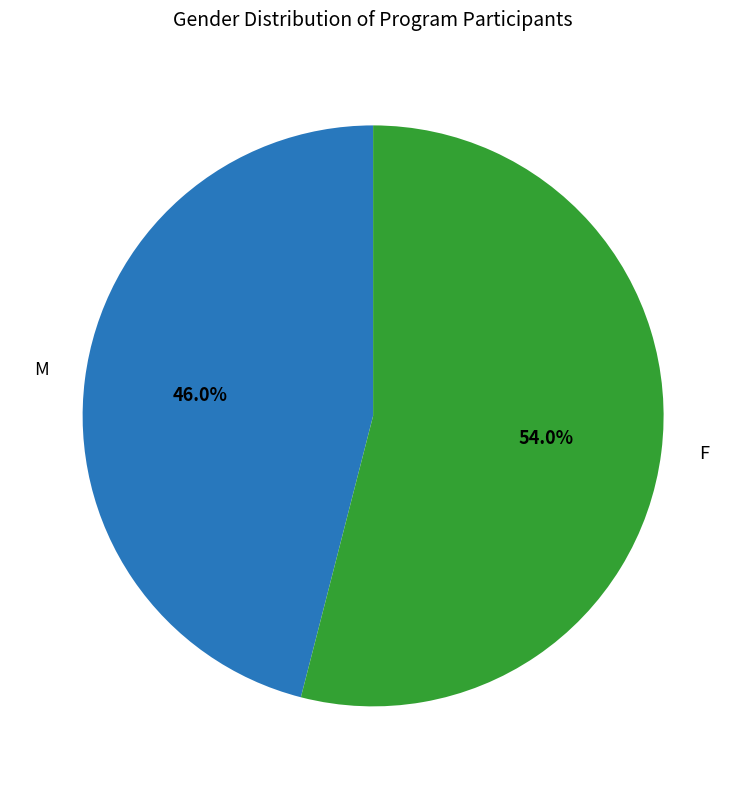

To the nearest percent, what is the difference between the M and F slice percentages?

8%